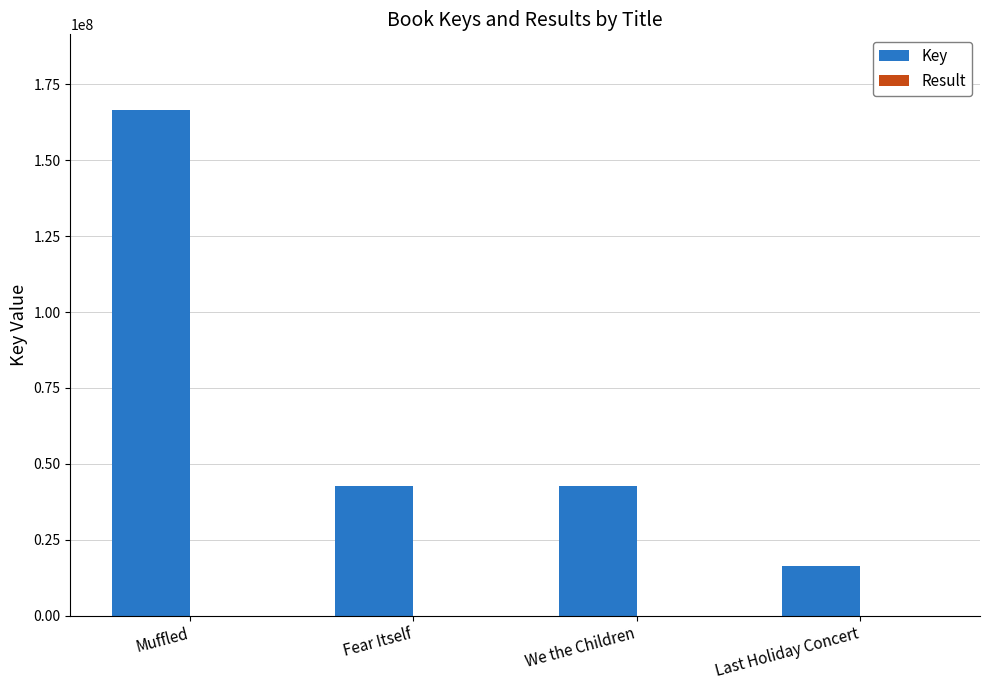

At which label does Key first exceed 42720427?

Muffled